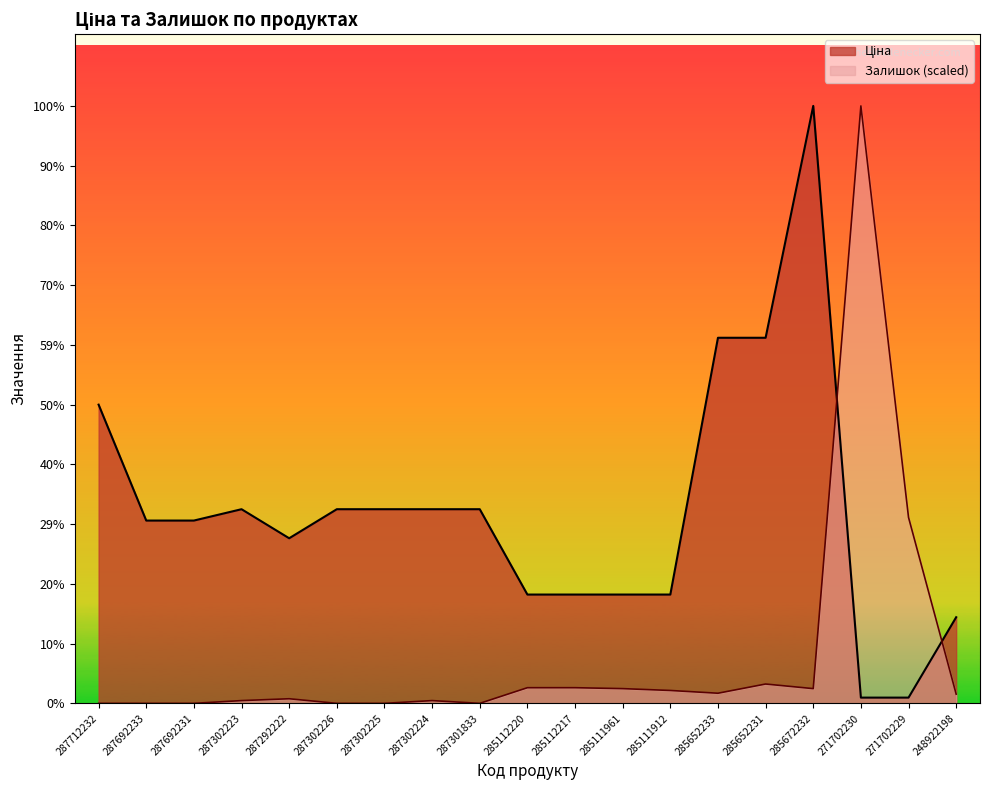

List the series in order of their peak value, lowest first.

Ціна, Залишок